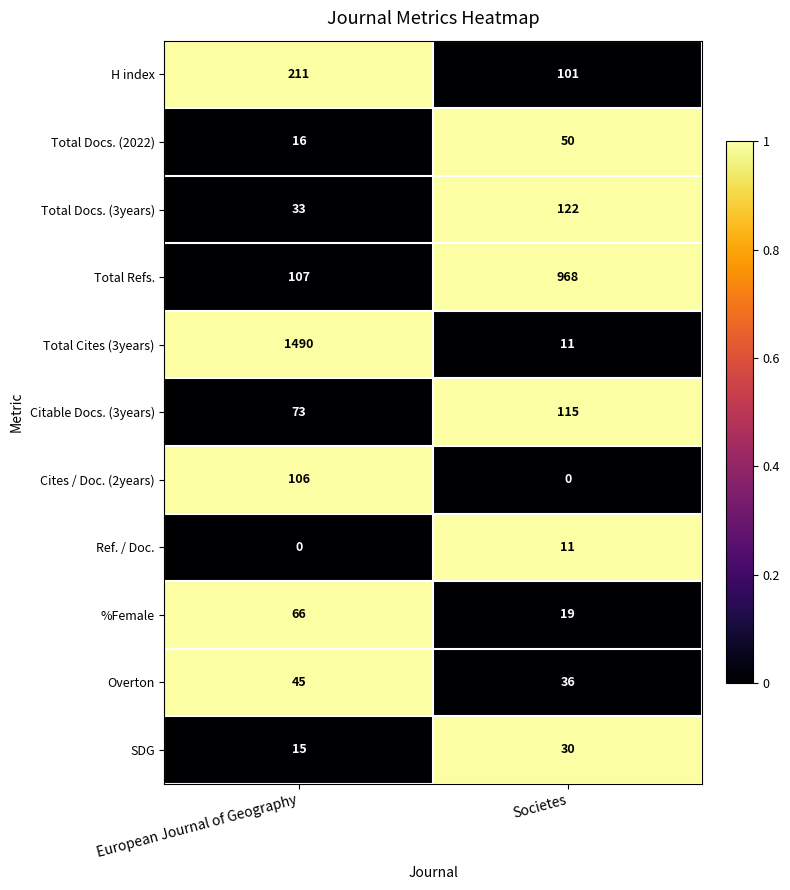

Reading left to right, transcribe all the data shown in this chart.

H index: 211	101
Total Docs. (2022): 16	50
Total Docs. (3years): 33	122
Total Refs.: 107	968
Total Cites (3years): 1490	11
Citable Docs. (3years): 73	115
Cites / Doc. (2years): 106	0
Ref. / Doc.: 0	11
%Female: 66	19
Overton: 45	36
SDG: 15	30